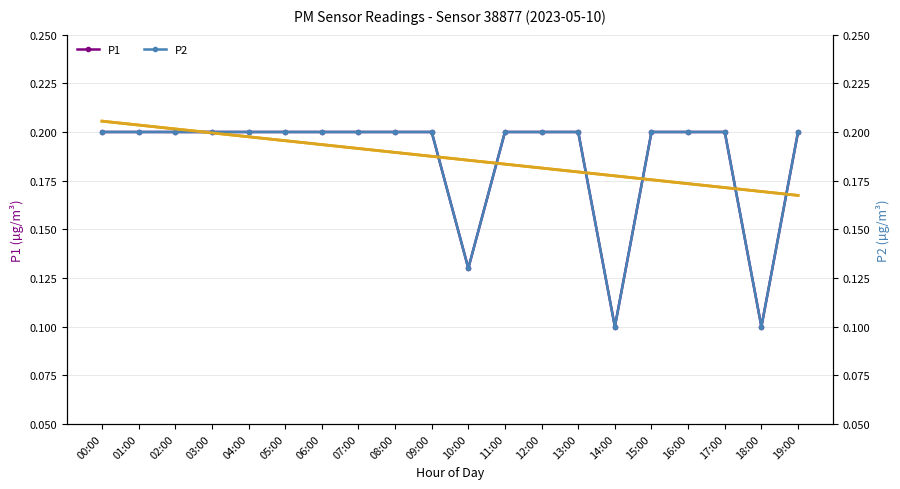

The P1 series shows 0.2 at 00:00. True or false?

True